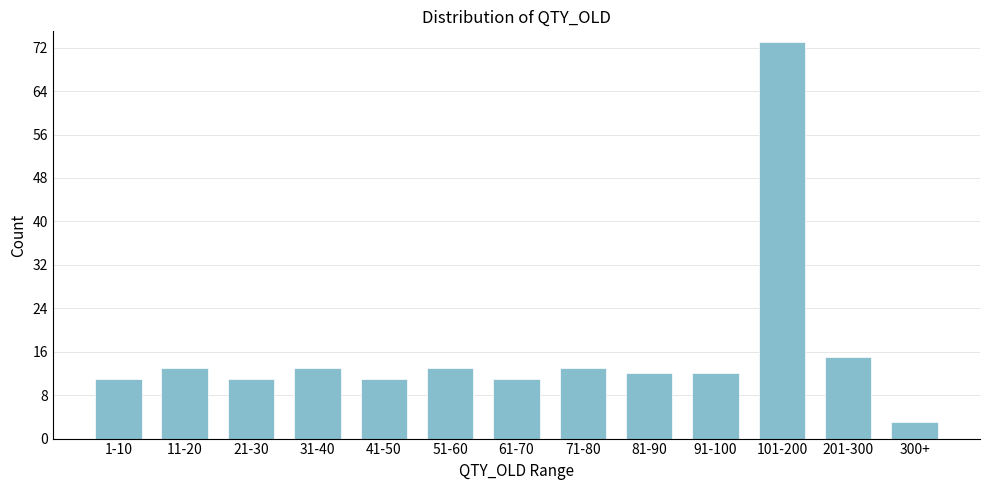

Reading right to left, list all the values displayed in this chart.

300+=3	201-300=15	101-200=73	91-100=12	81-90=12	71-80=13	61-70=11	51-60=13	41-50=11	31-40=13	21-30=11	11-20=13	1-10=11